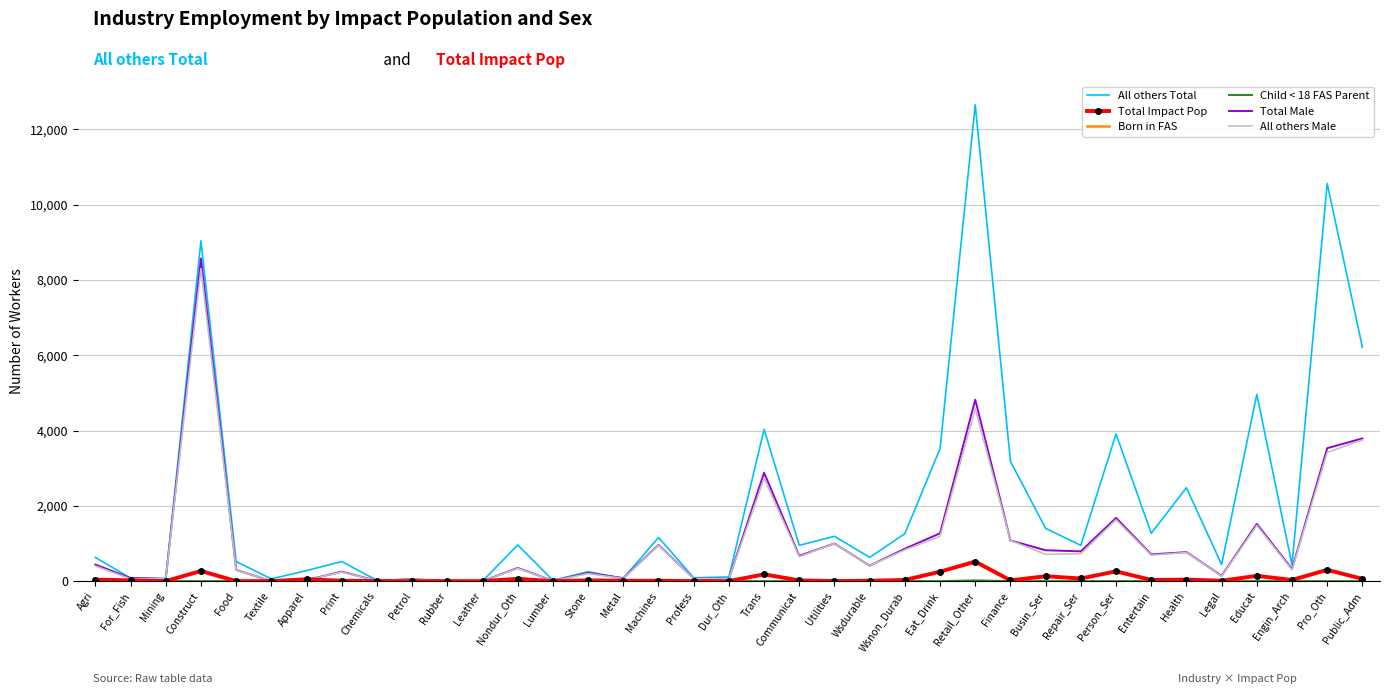

Which series has the widest spread of values?

All others Total